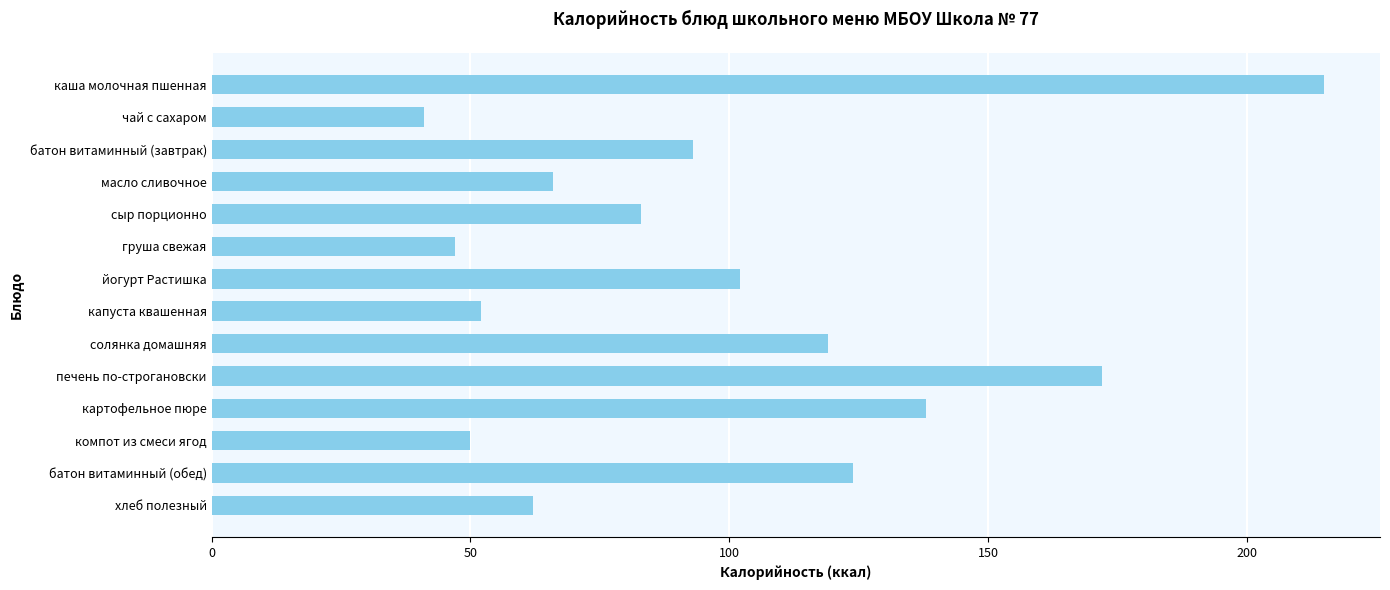

What is the greatest value displayed?

215